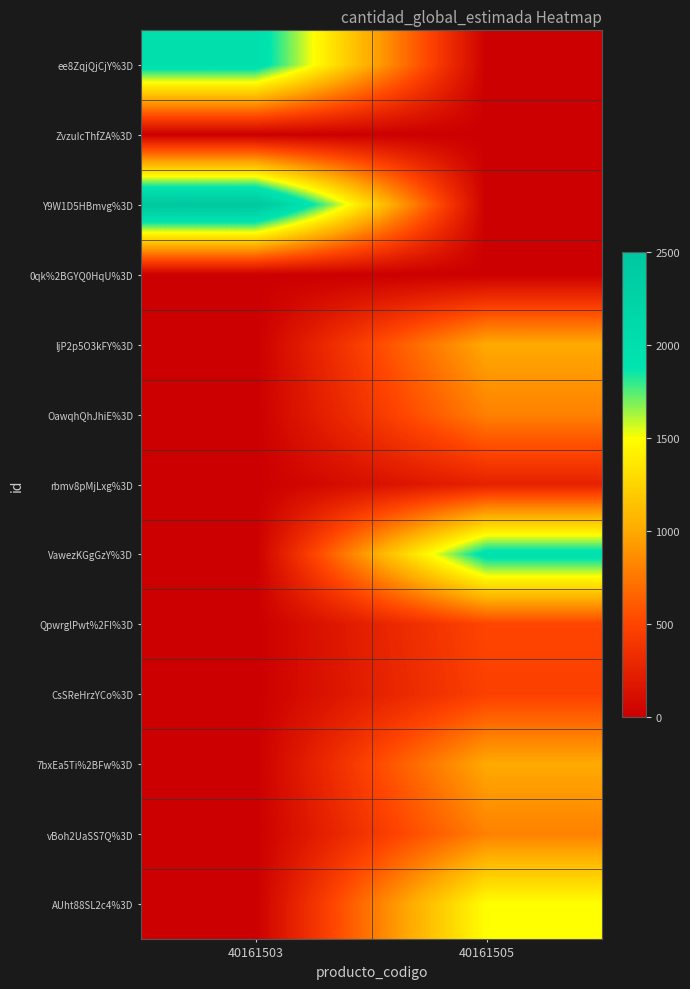

Count the number of categories in the chart.

2